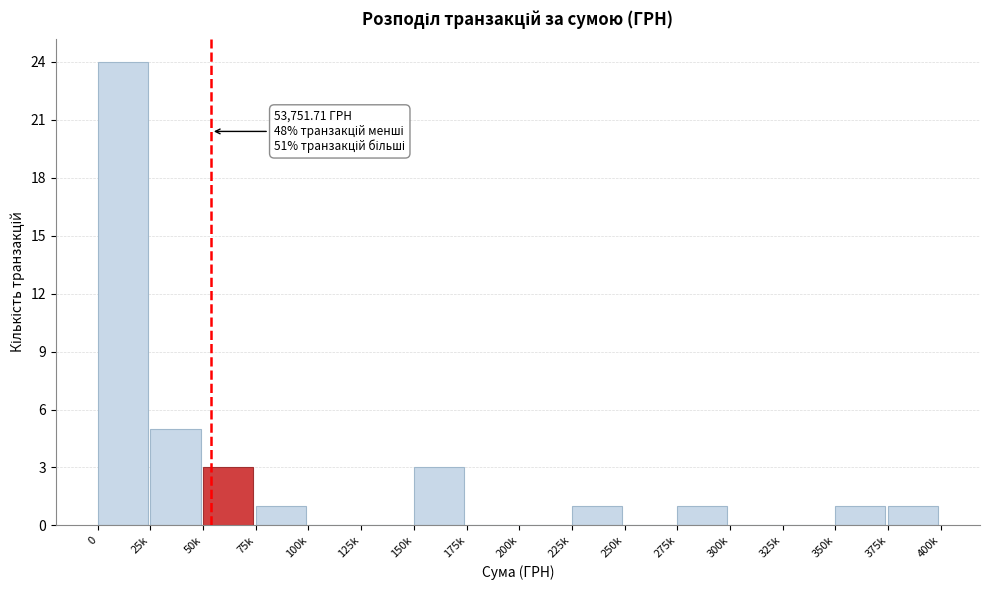

Reading left to right, what are all the values shown in this chart?

0=24	25k=5	50k=3	75k=1	100k=0	125k=0	150k=3	175k=0	200k=0	225k=1	250k=0	275k=1	300k=0	325k=0	350k=1	375k=1